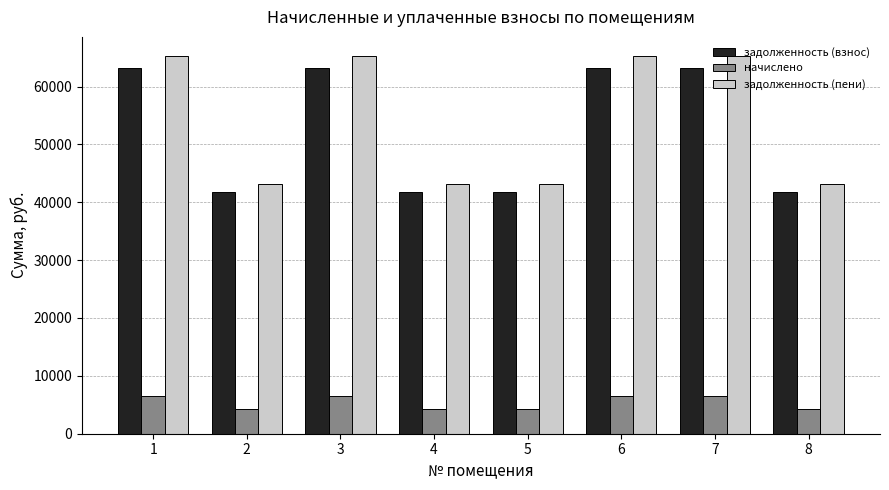

Which series has the largest range (max minus min)?

задолженность (пени)